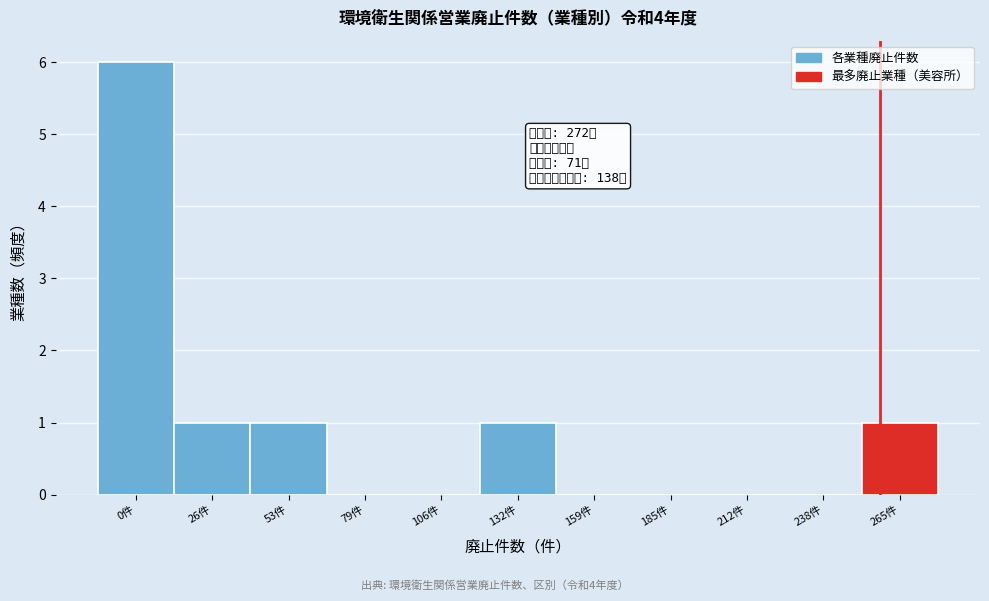

Reading left to right, extract all data points from this chart.

0件=6	26件=1	53件=1	79件=0	106件=0	132件=1	159件=0	185件=0	212件=0	238件=0	265件=1